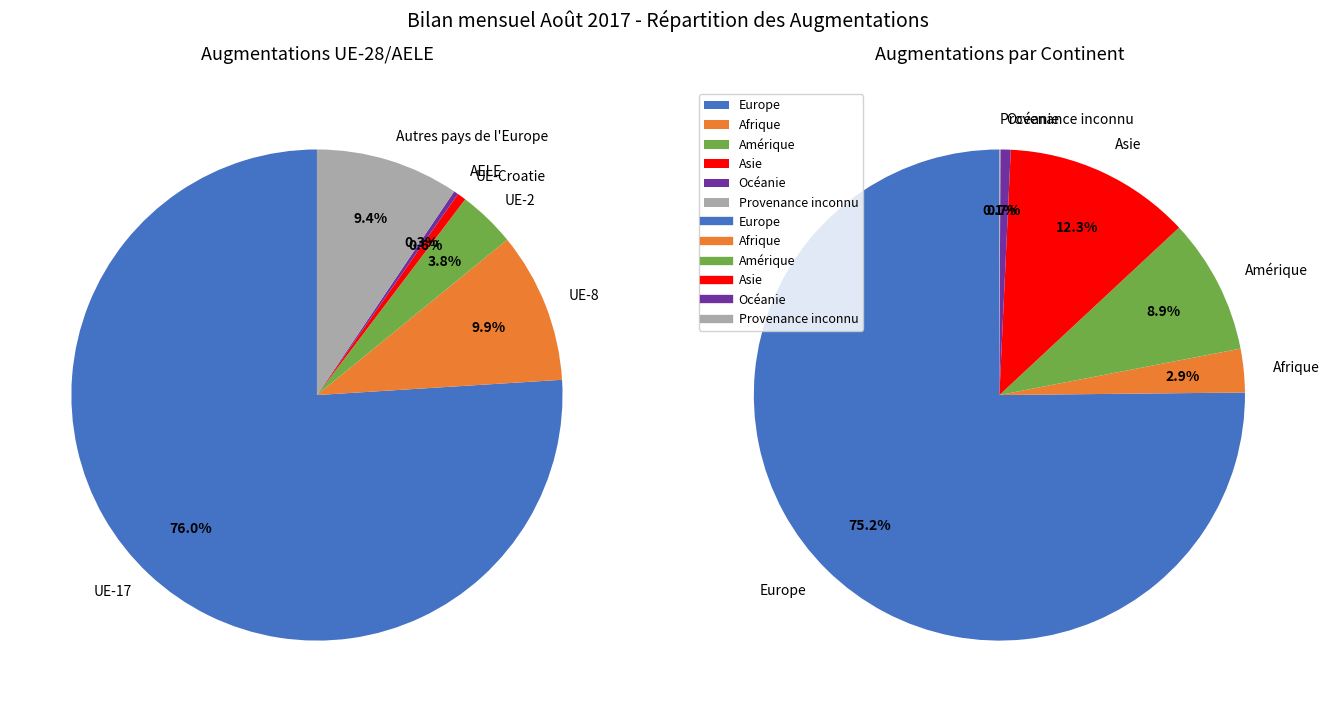

Which category has the biggest portion of the pie?

Europe